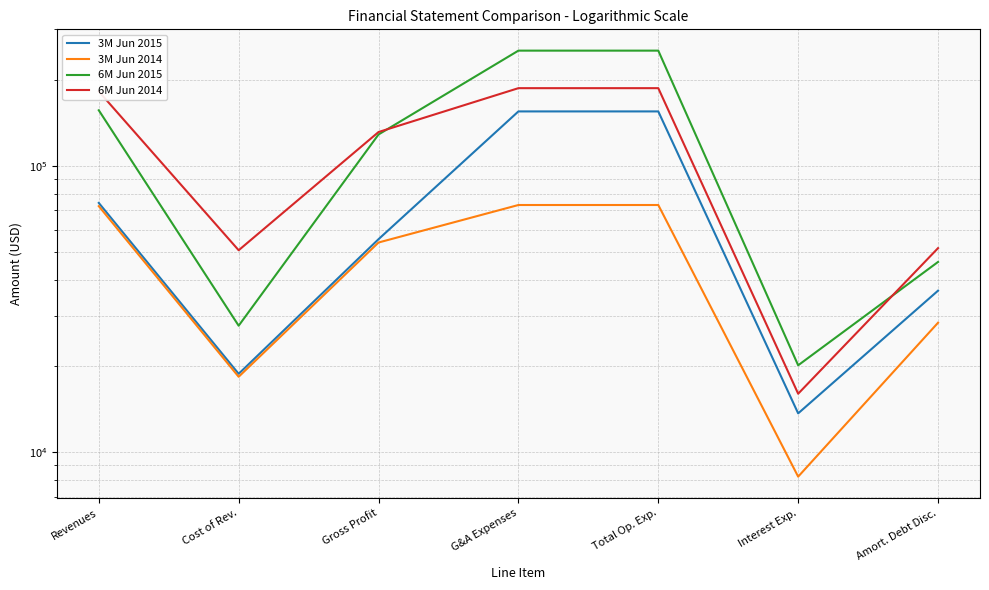

How many lines are shown in the chart?

4